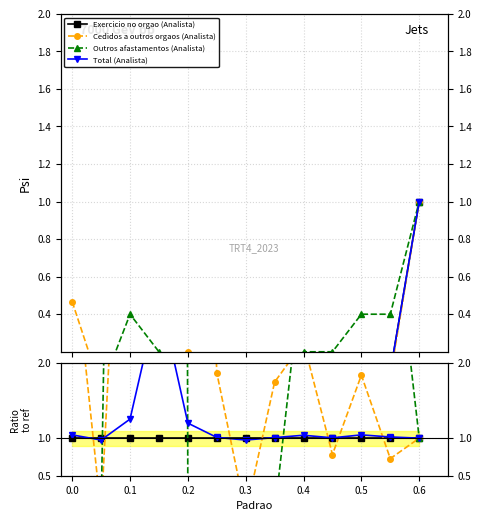

Between 0.0 and 0.6, which series saw the biggest shift?

Cedidos a outros orgaos (Analista)